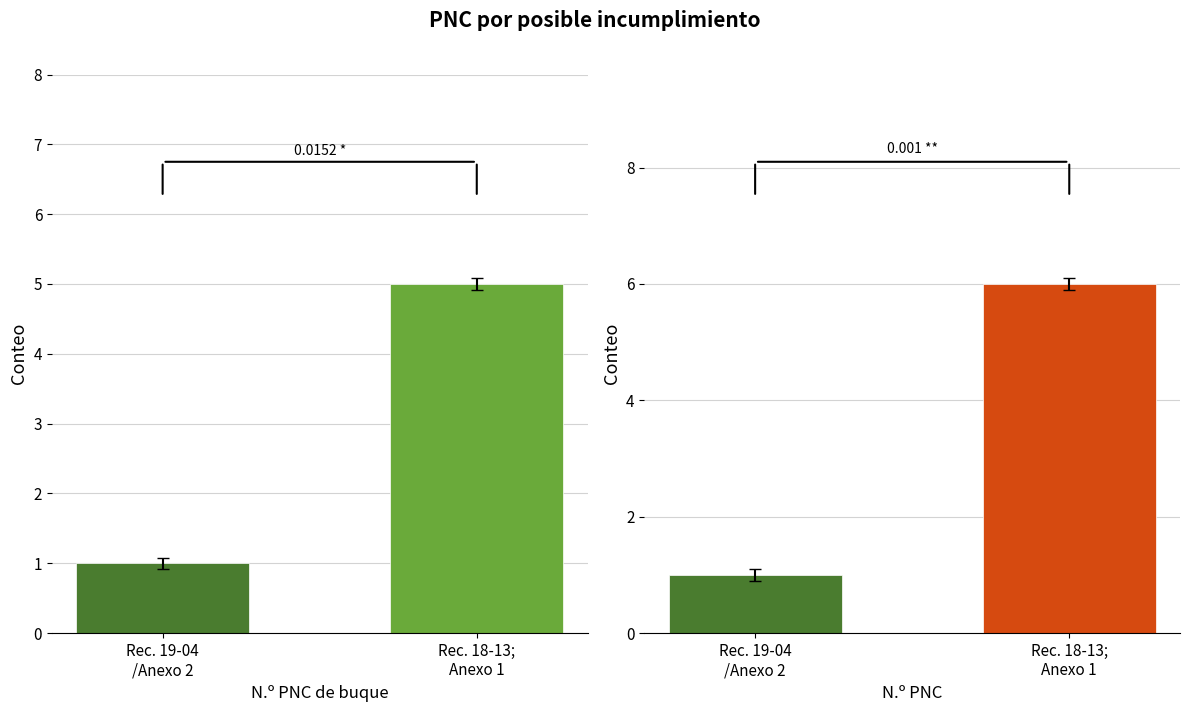

Which category has the lowest value in the N.º PNC de buque series?

Rec. 19-04 / Anexo 2